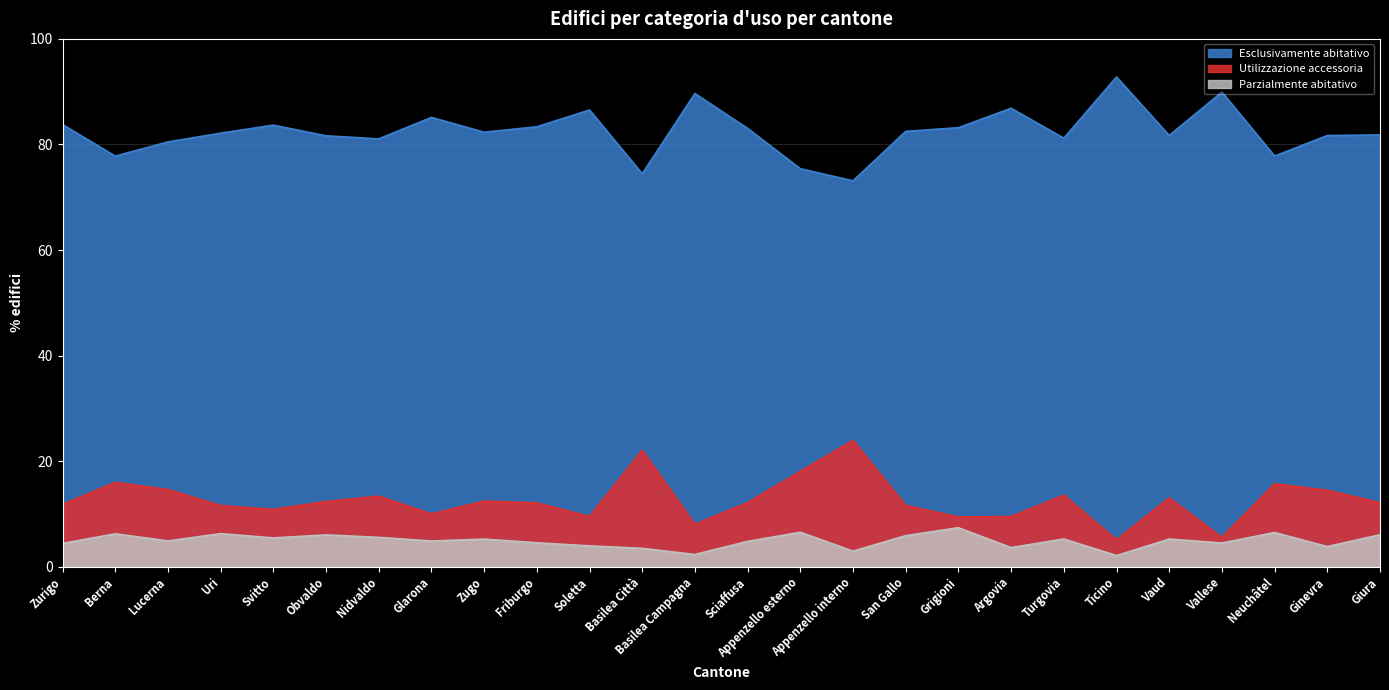

True or false: Utilizzazione accessoria and Esclusivamente abitativo intersect in this chart.

False